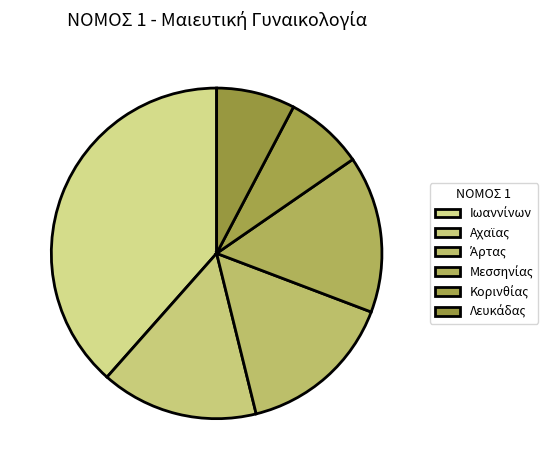

Is it true that Μεσσηνίας is 26% of the pie?

False